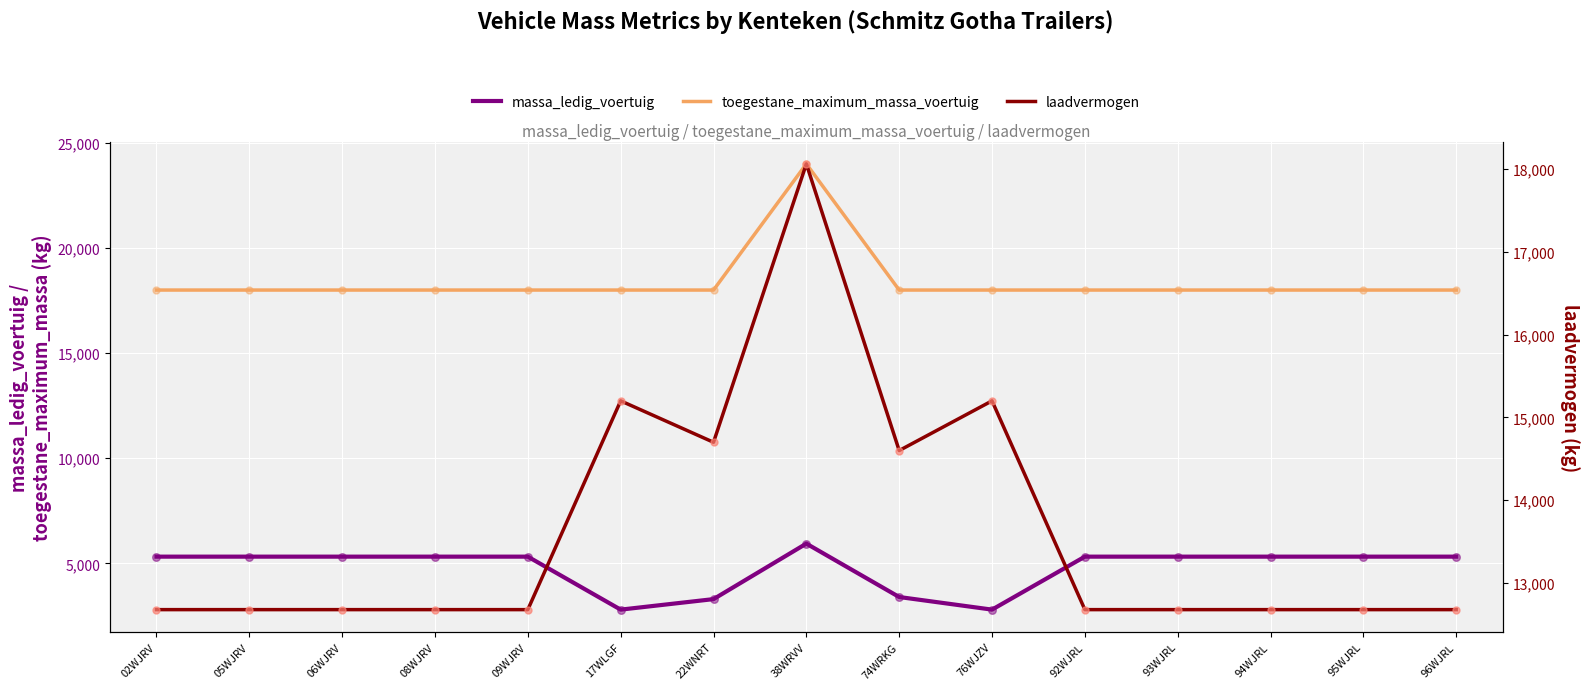

Which series contains the lowest Y value?

massa_ledig_voertuig